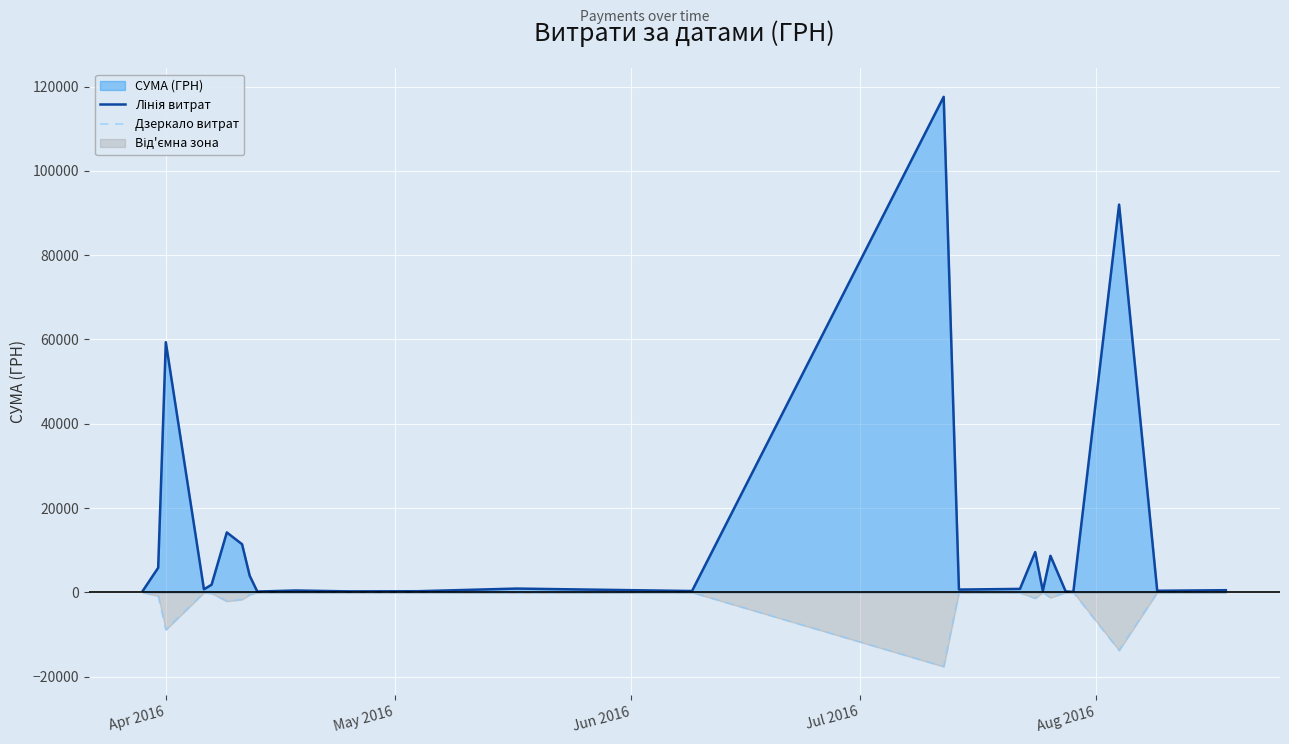

True or false: Дзеркало витрат has more than 0 points higher than both neighbors.

True